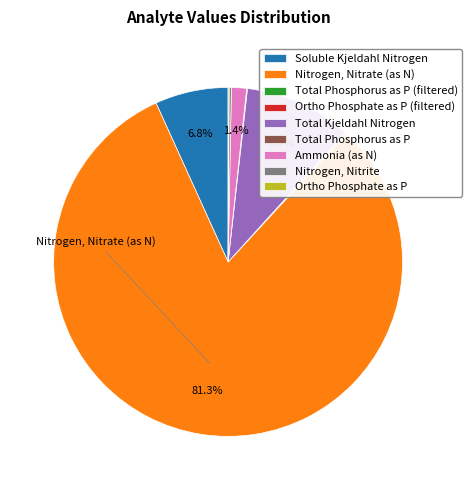

Combined, what portion of the pie is Nitrogen, Nitrate (as N) and Soluble Kjeldahl Nitrogen?

88.1%